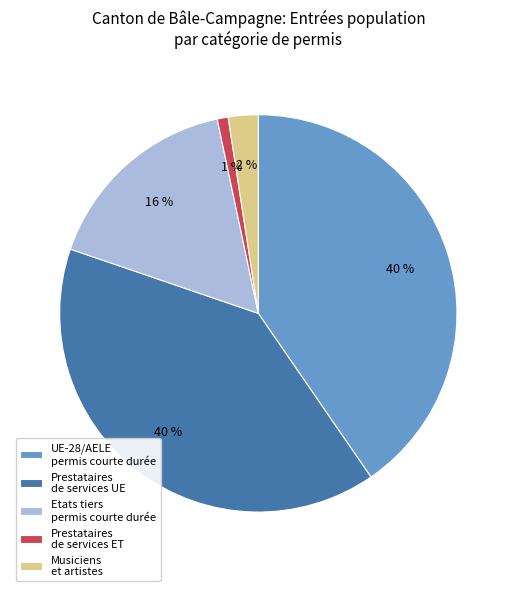

Does Musiciens et artistes represent more than half of the total?

No